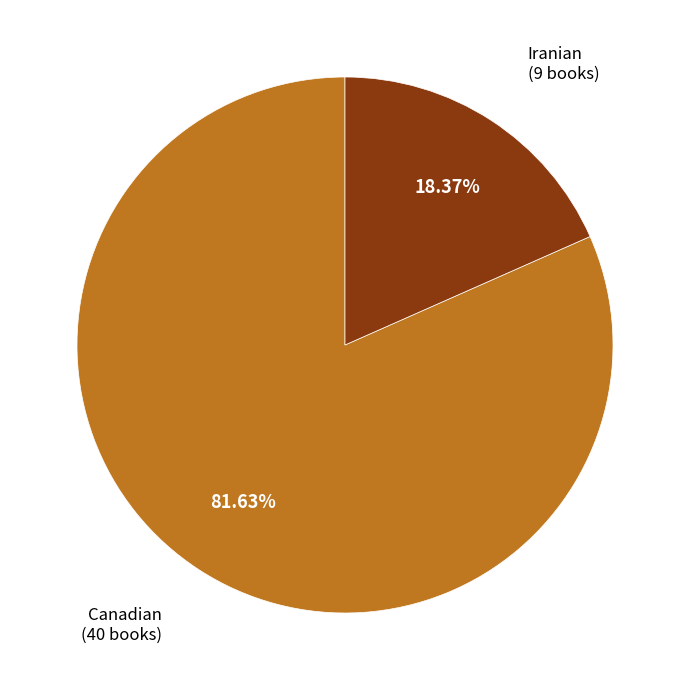

Is it true that Canadian is 82% of the pie?

True